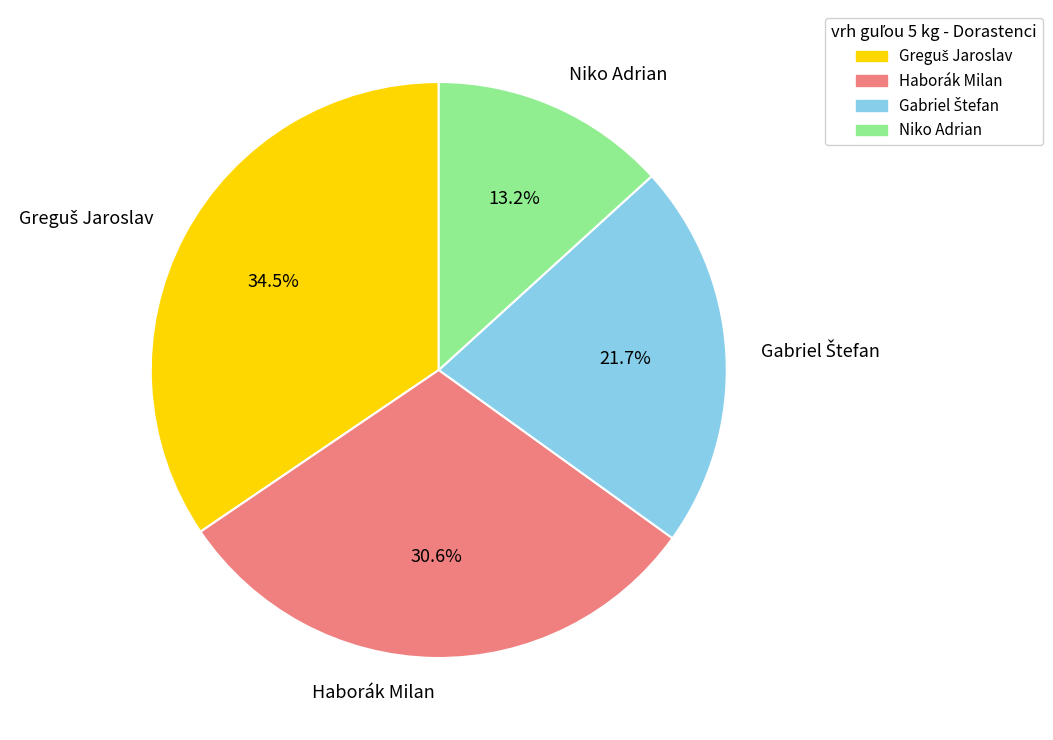

Is there a majority slice in this chart?

No